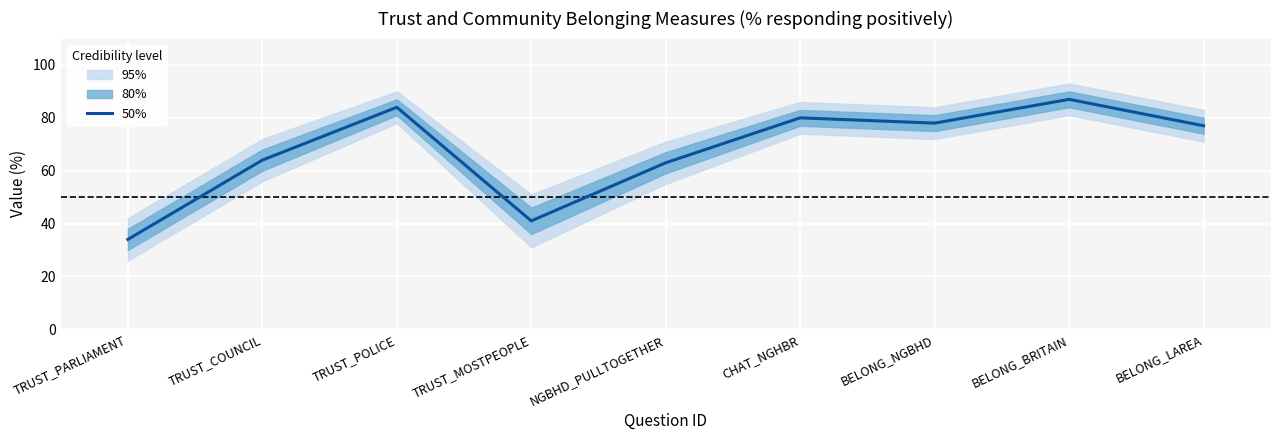

What is the difference between the values at TRUST_PARLIAMENT and TRUST_POLICE?

50